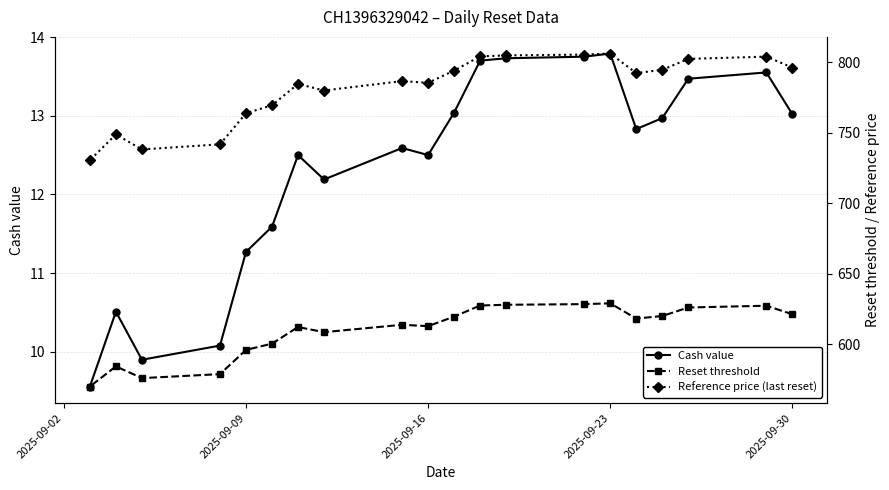

What position from the left is 2025-09-09?

16